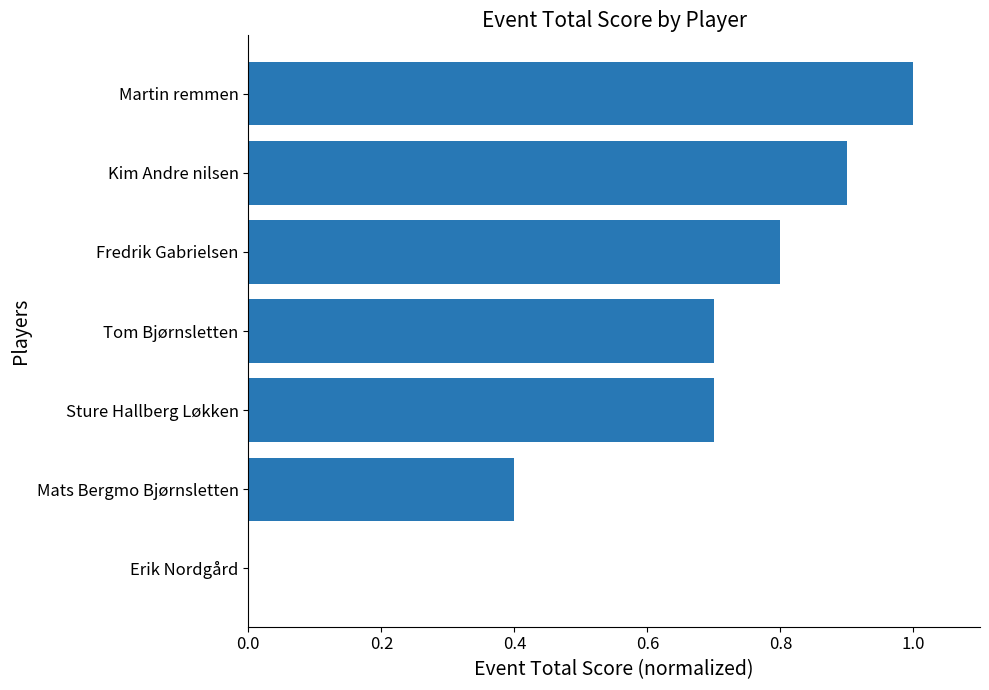

Is it true that the value at Erik Nordgård is 0.0?

True